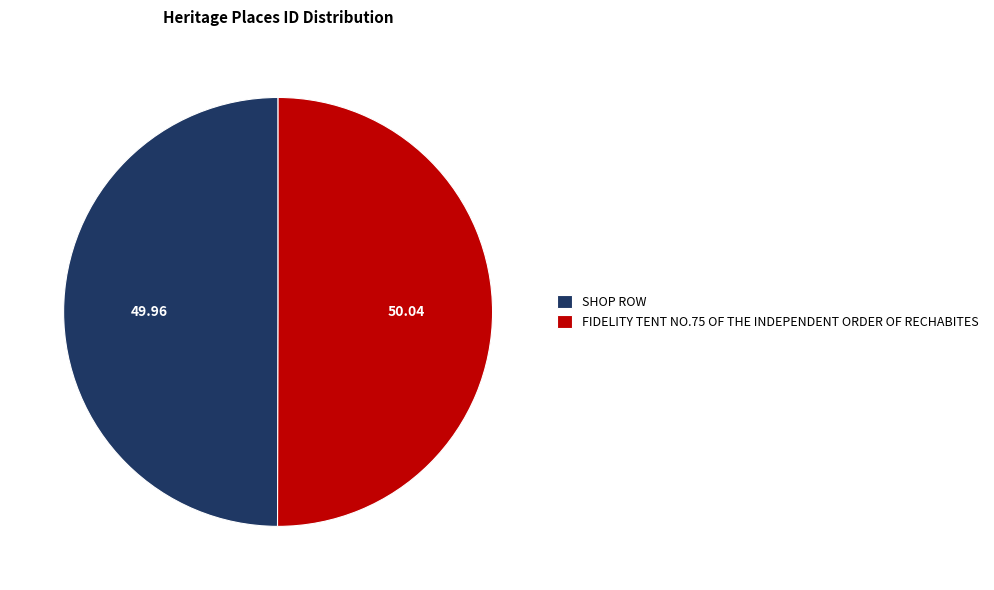

How many segments does this pie chart have?

2